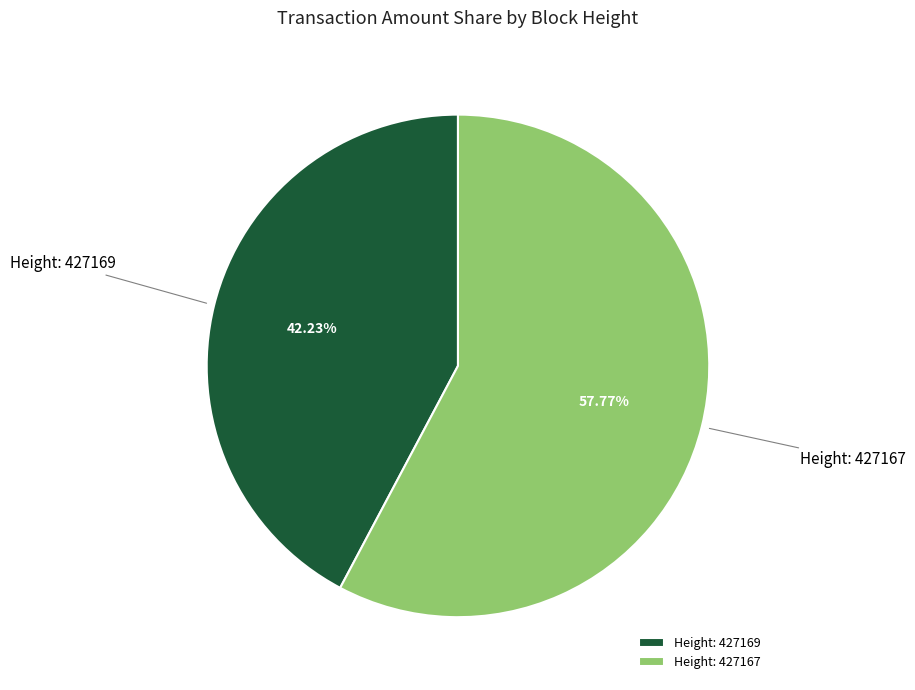

Rank the categories by value from highest to lowest.

Height: 427167, Height: 427169